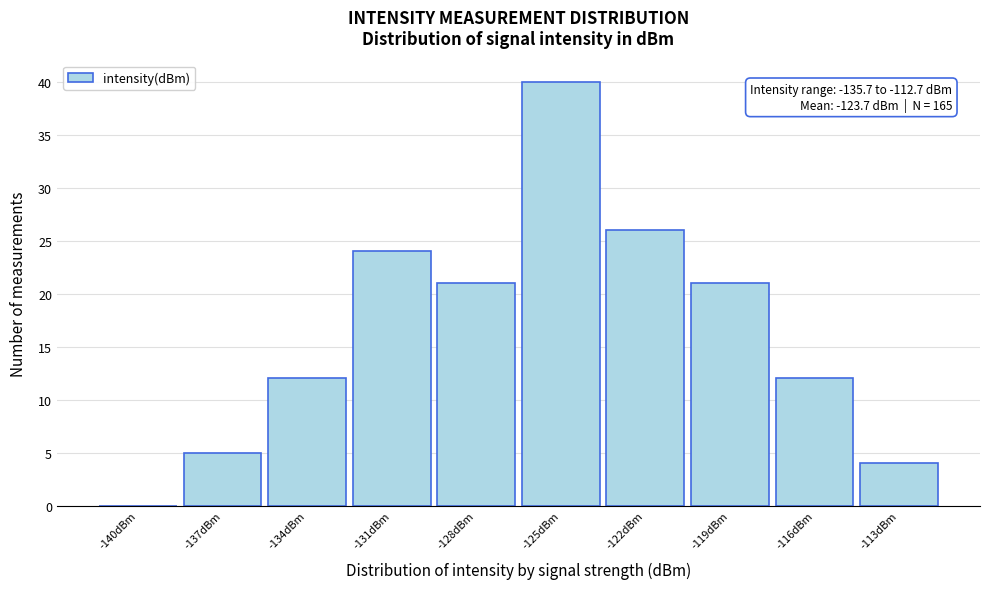

Reading right to left, extract all data points from this chart.

-113dBm=4	-116dBm=12	-119dBm=21	-122dBm=26	-125dBm=40	-128dBm=21	-131dBm=24	-134dBm=12	-137dBm=5	-140dBm=0